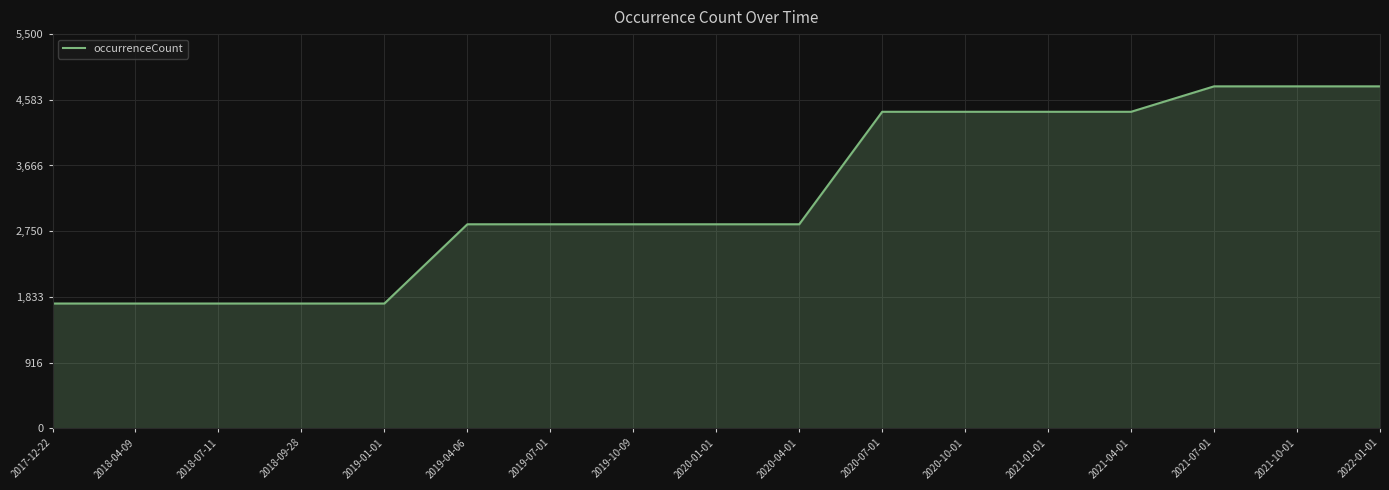

What is the minimum value shown in the chart?

1740